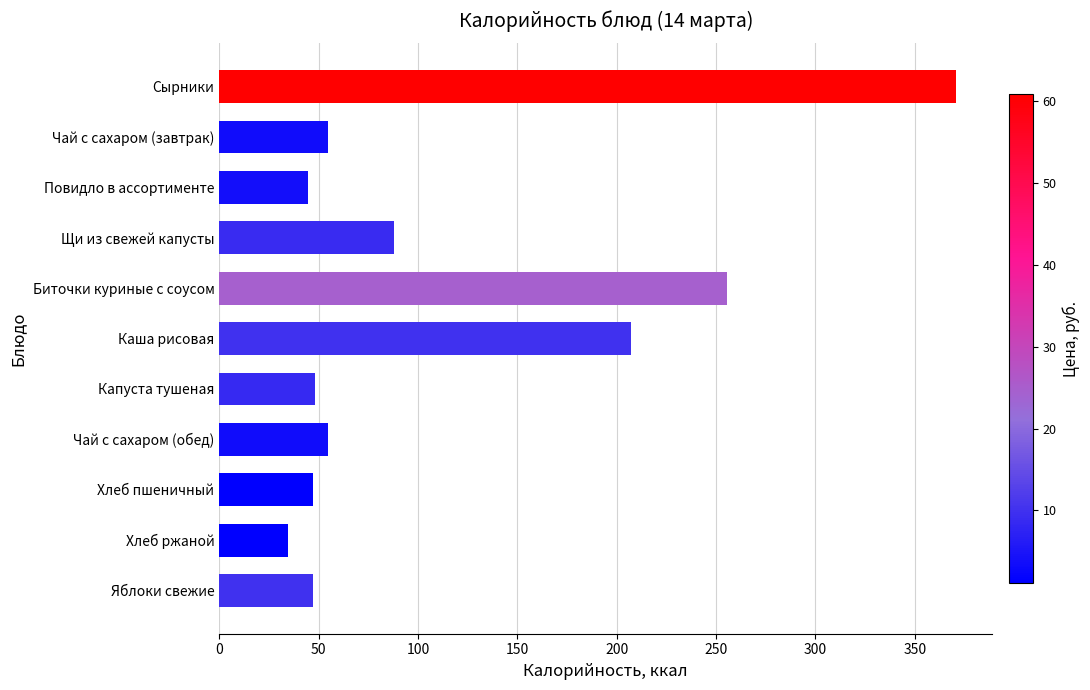

The chart shows a value of 88.0 at Щи из свежей капусты. True or false?

True